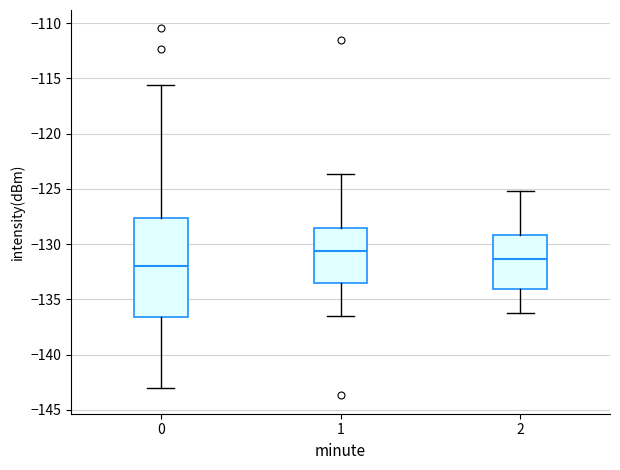

Which box's median line is the highest?

1